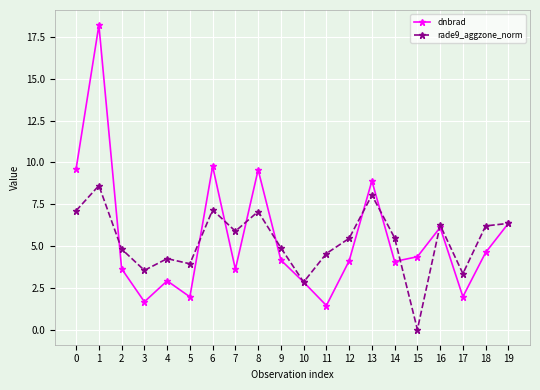

What are all the series names shown in the legend?

dnbrad, rade9_aggzone_norm